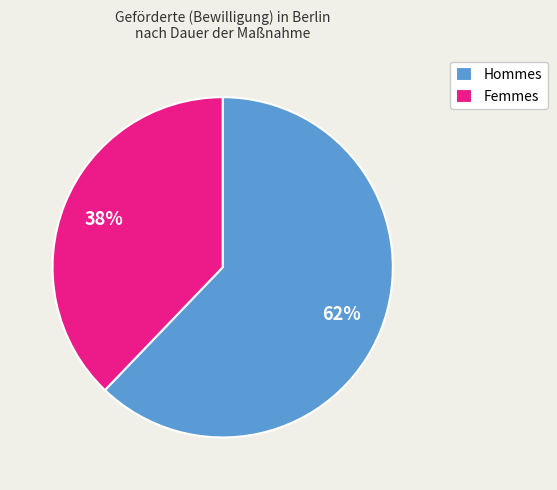

The Hommes slice represents 77% of the pie. True or false?

False